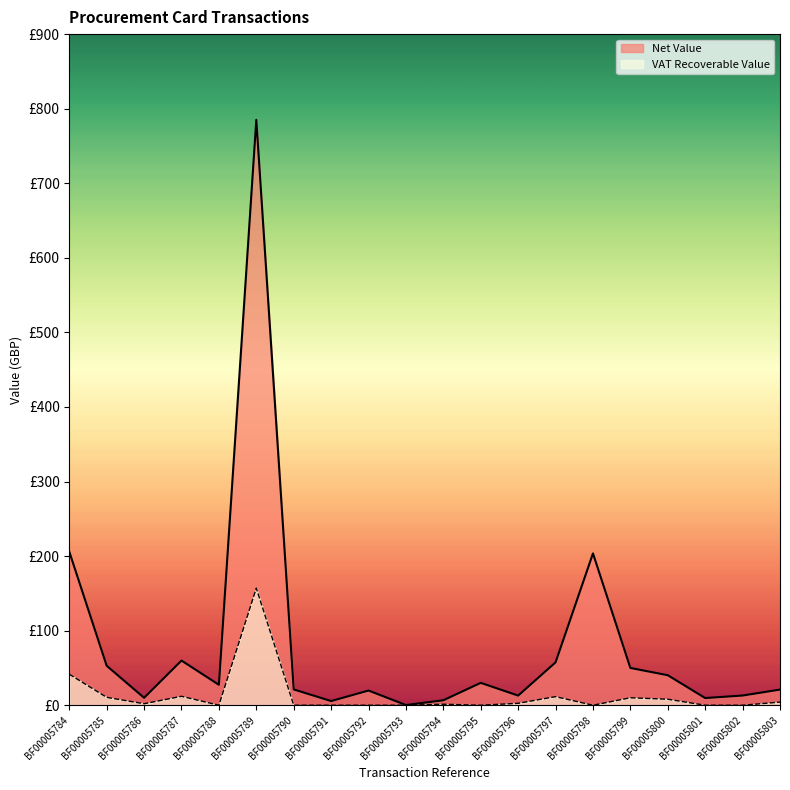

How many lines are shown in the chart?

2